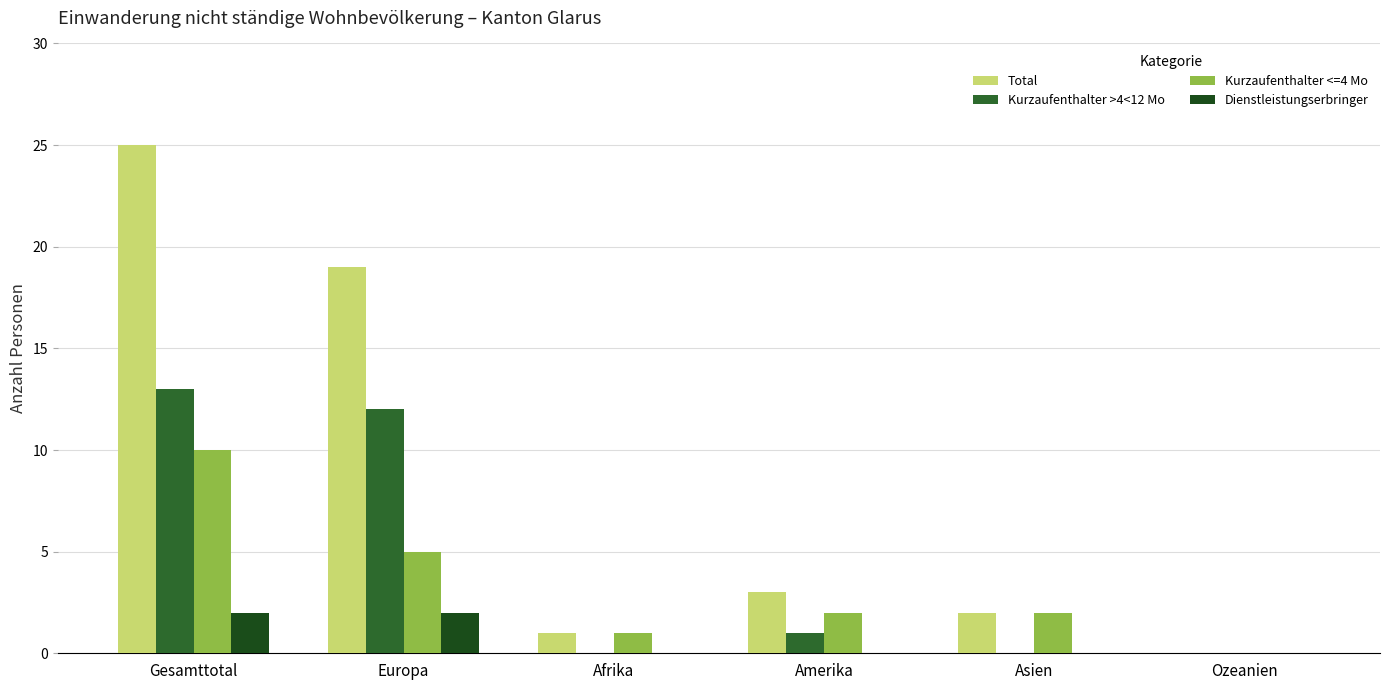

How many groups of bars are there?

6